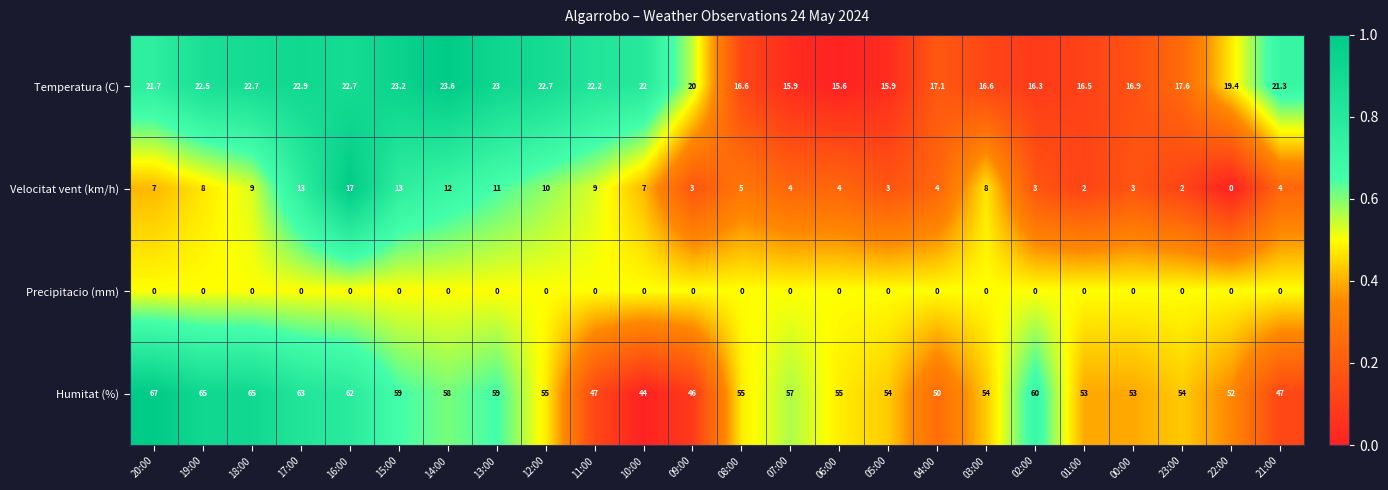

What is the difference between the highest and lowest values at 12:00?

55.0